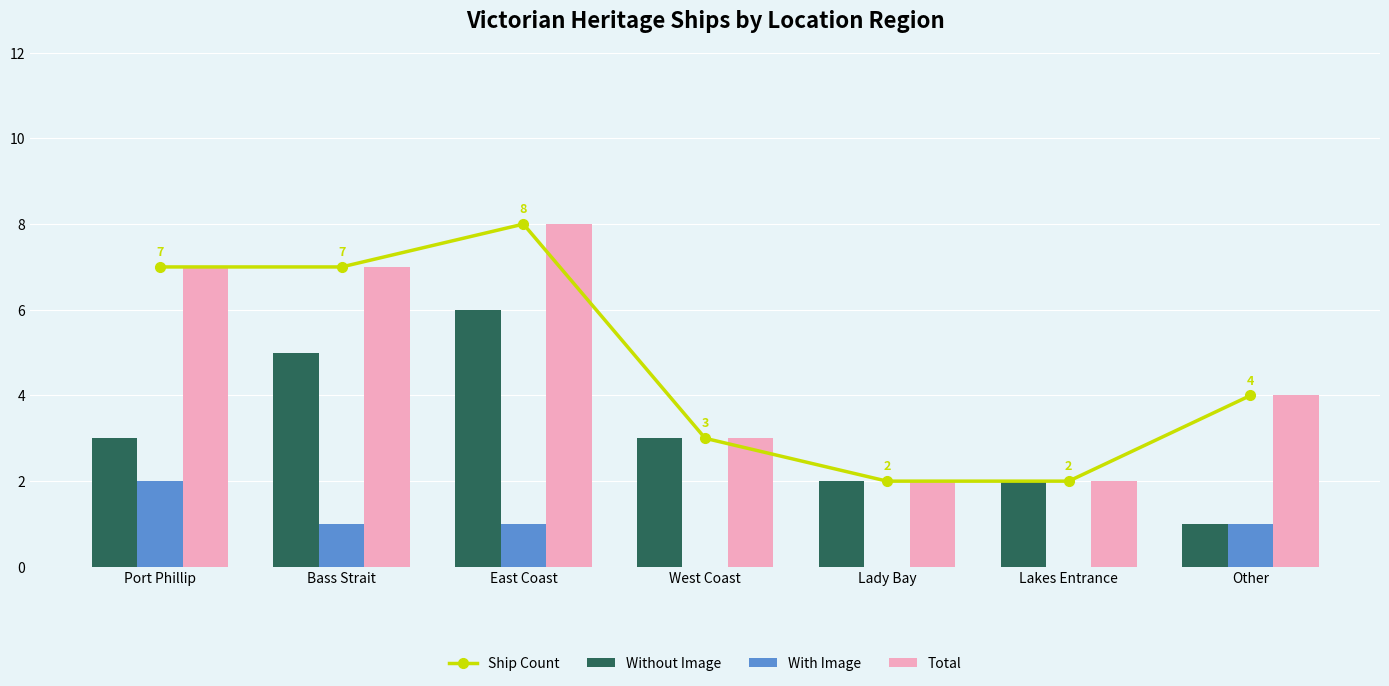

How many distinct data groups are displayed?

4